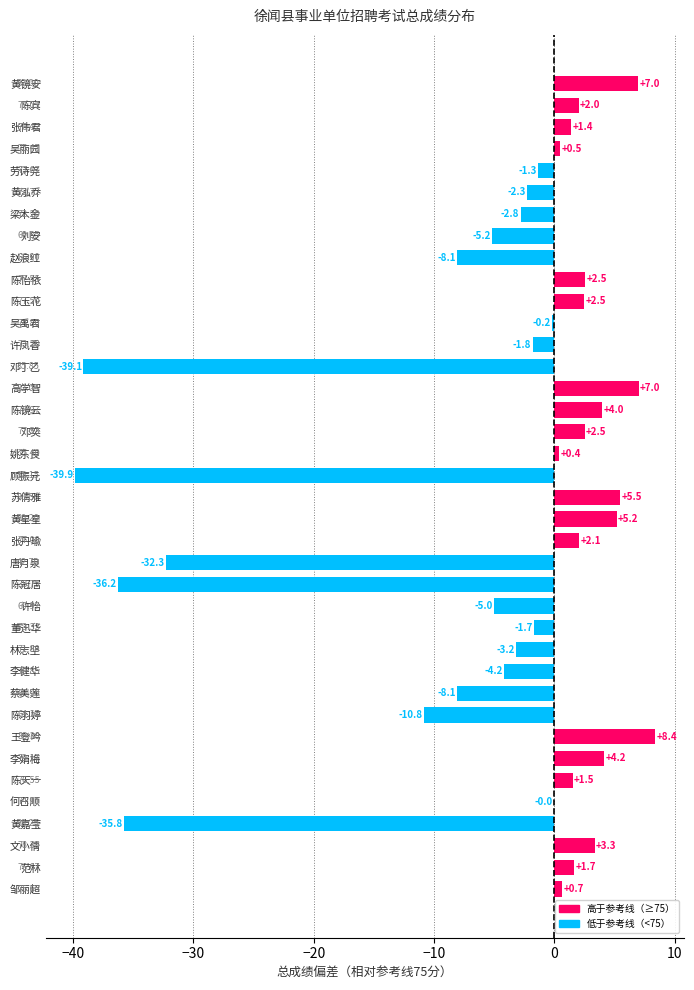

Between 蔡美莲 and 黄镜安, which is larger?

黄镜安